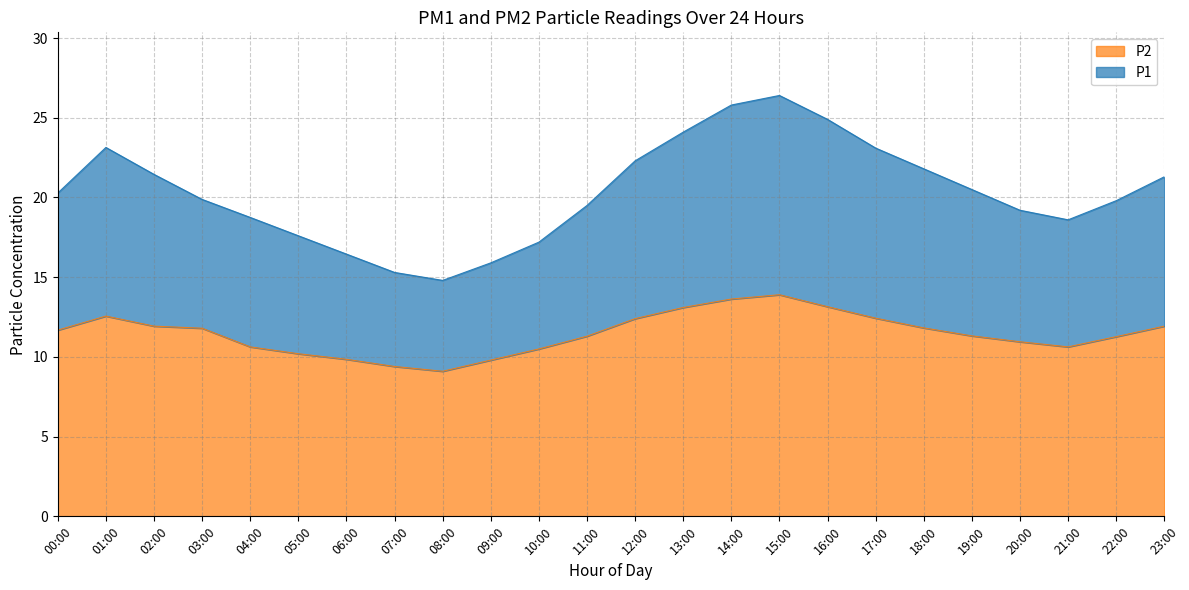

What is the minimum value for P2?

9.1